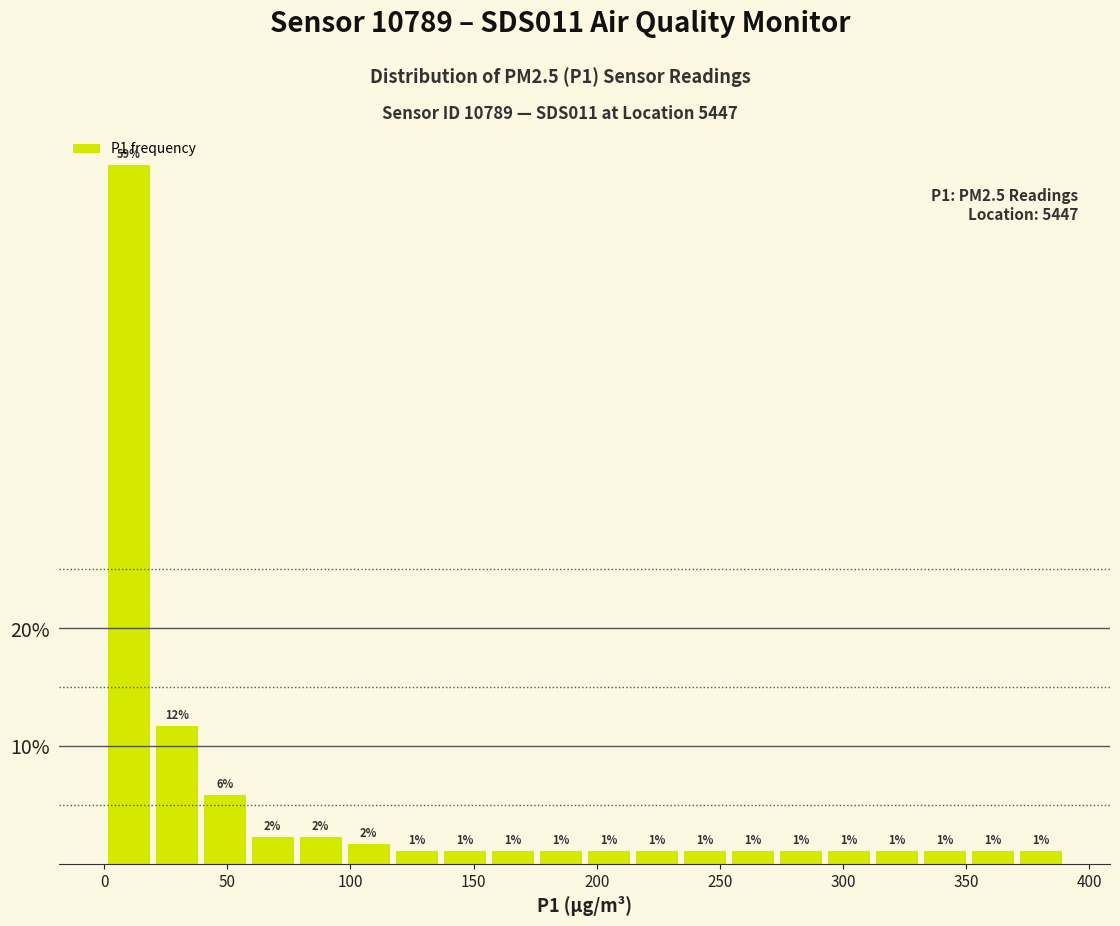

Read against the x-axis, roughly where is the centre of the tallest bar?

10